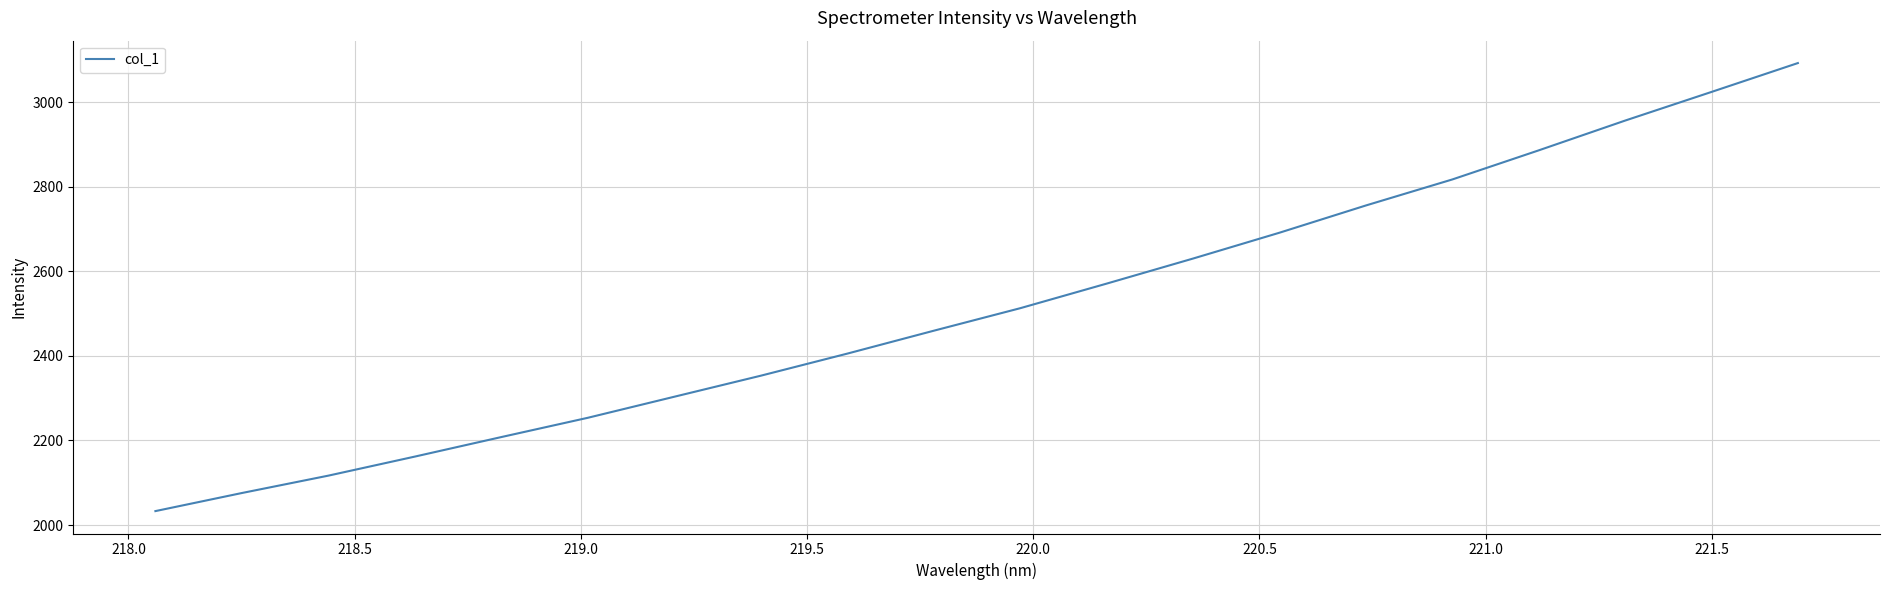

What is the greatest value displayed?

3092.3